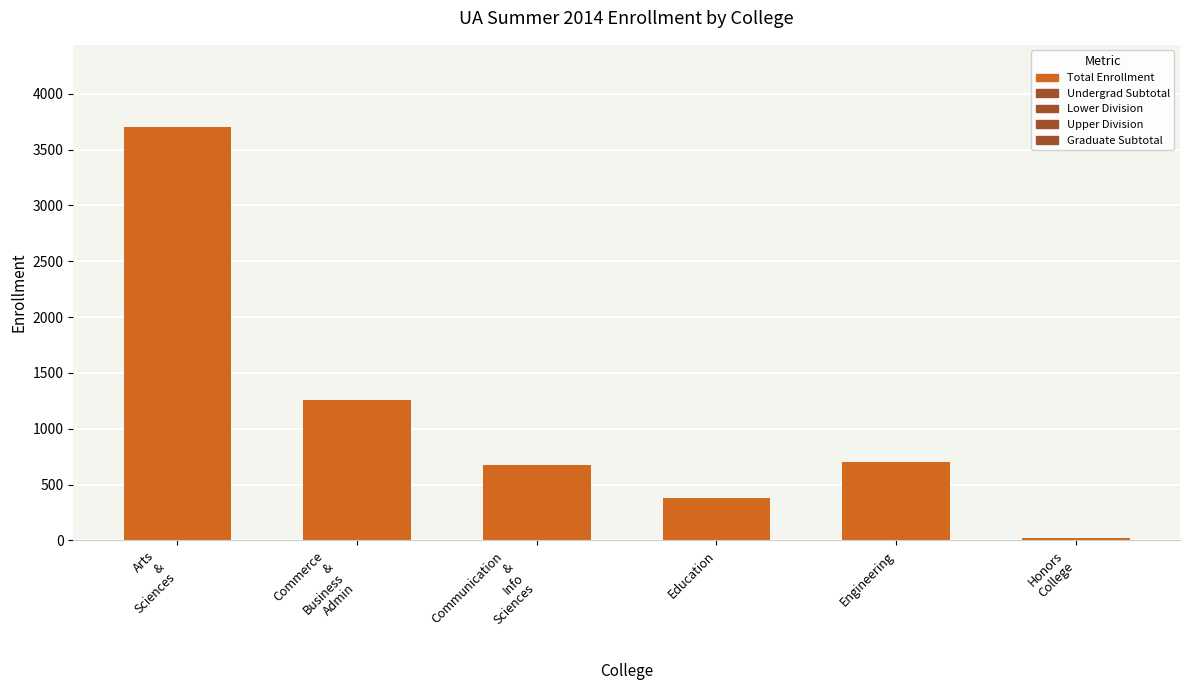

Which category has the lowest value across all series?

Honors
College